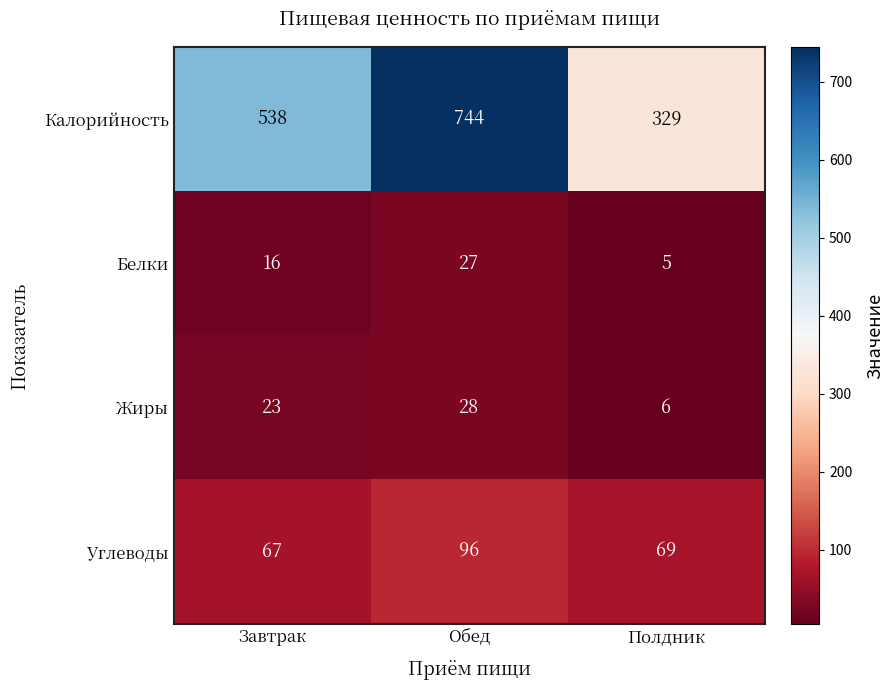

Which series has the widest spread of values?

Калорийность